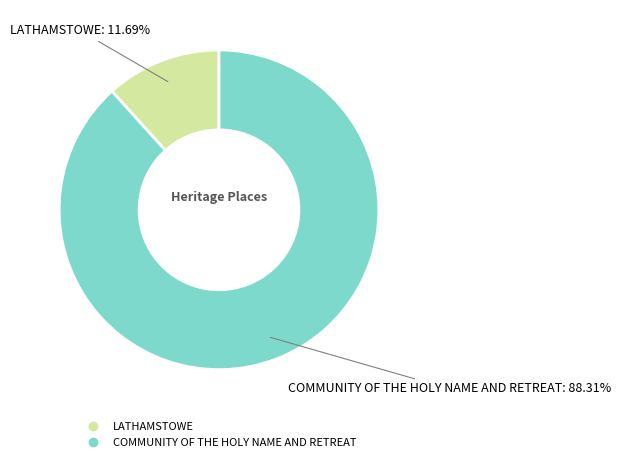

Which has a higher value, COMMUNITY OF THE HOLY NAME AND RETREAT or LATHAMSTOWE?

COMMUNITY OF THE HOLY NAME AND RETREAT